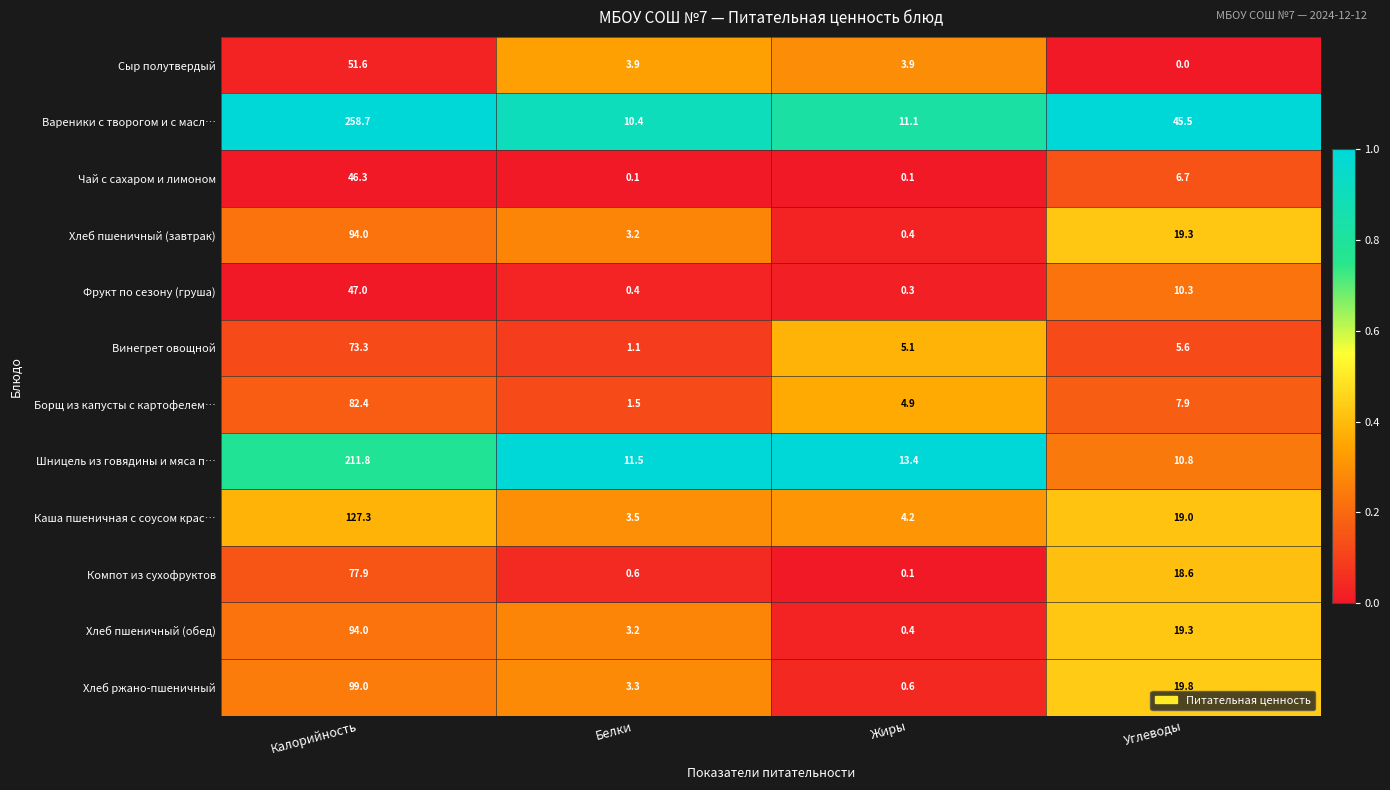

How many values in the Сыр полутвердый series exceed 3?

3